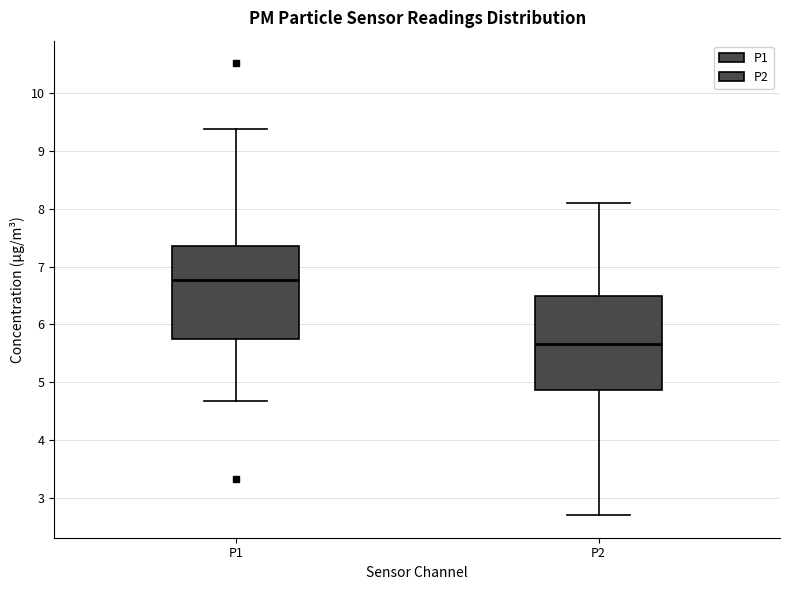

Which box has the lowest median line?

P2